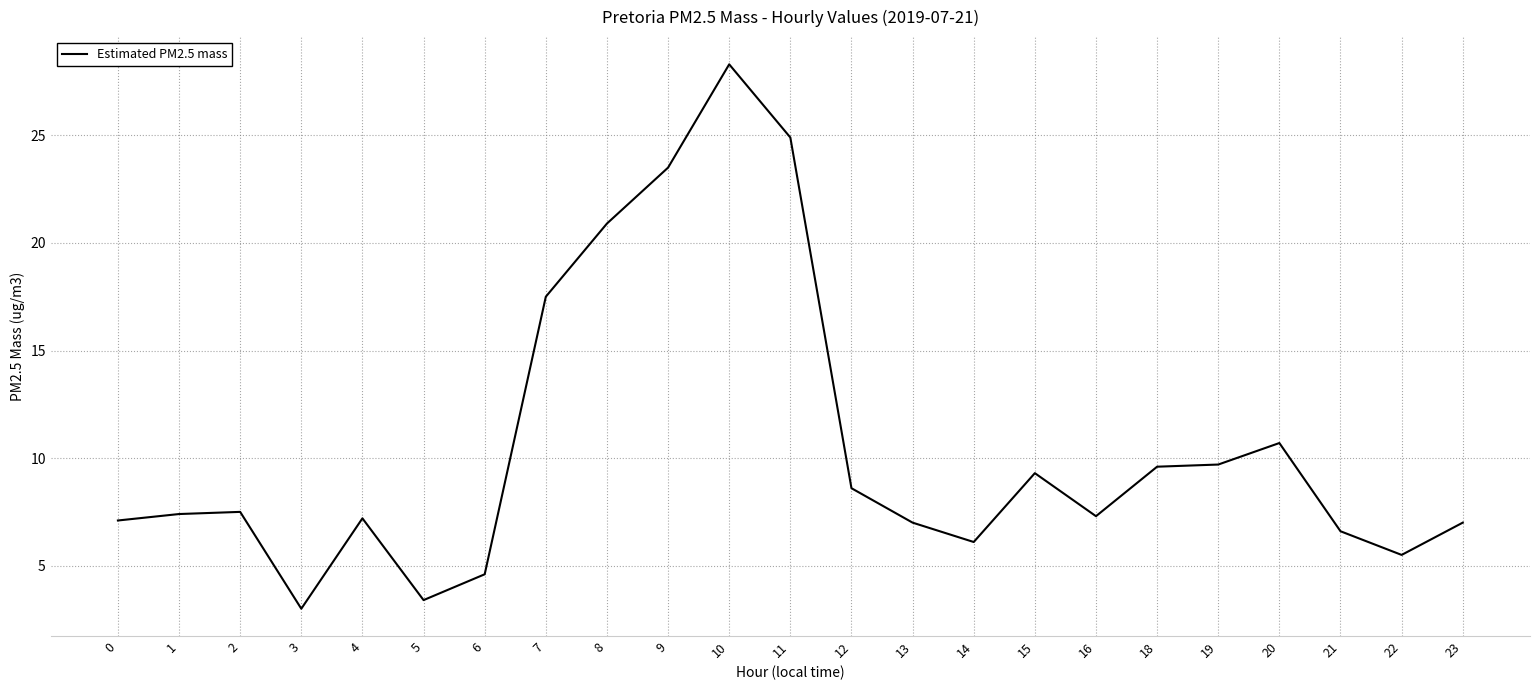

Which category has the lowest value across all series?

3